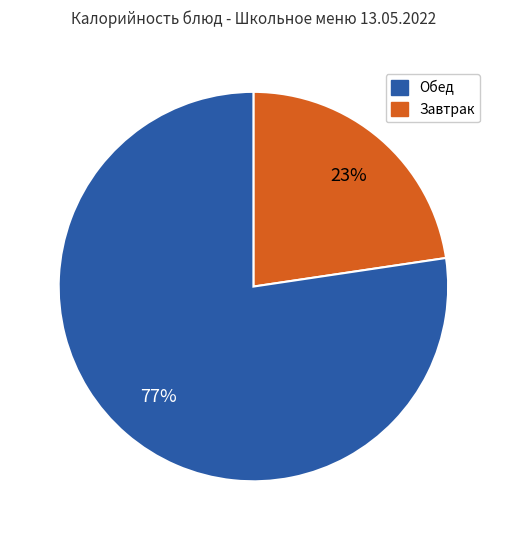

To the nearest percent, what is the average slice percentage?

50%